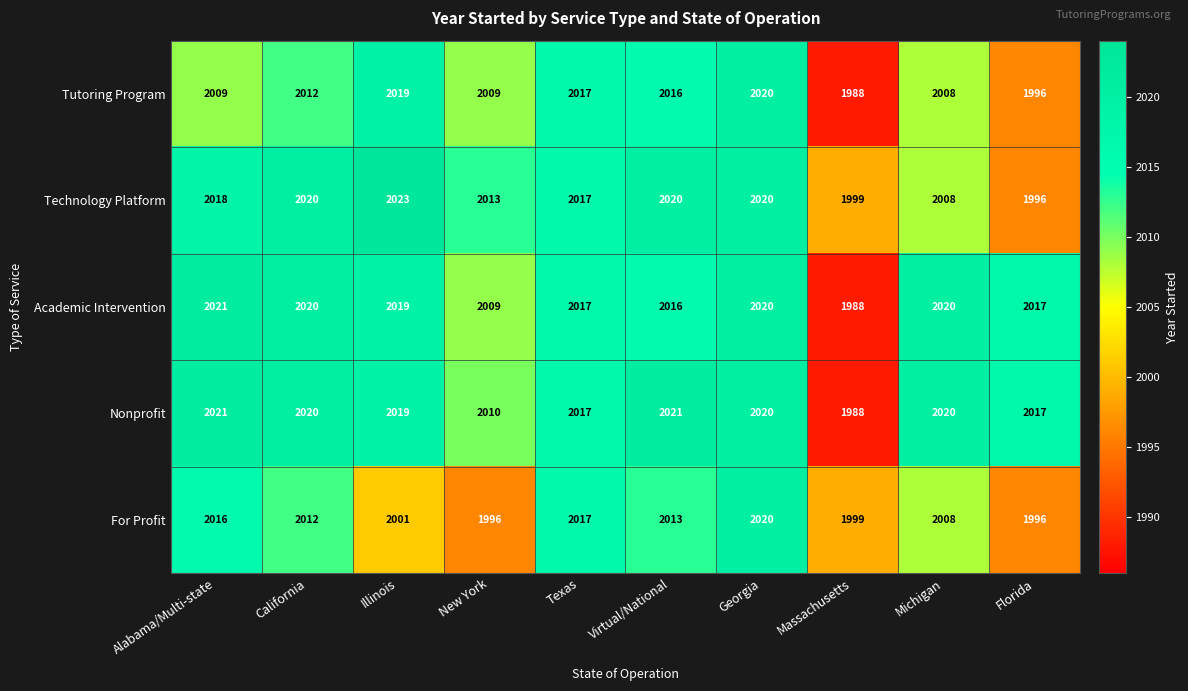

Which series has the largest total across all categories?

Nonprofit